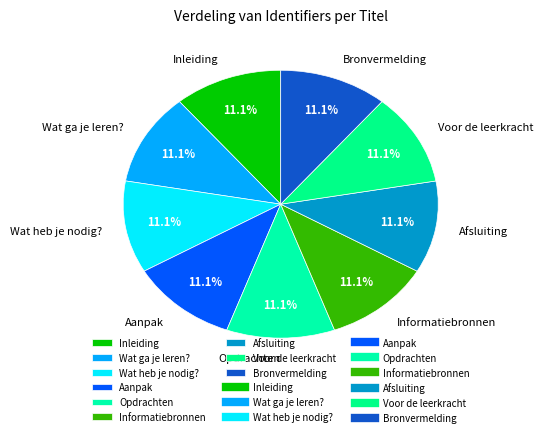

What is the ratio of the value at Informatiebronnen to the value at Afsluiting?

1.0